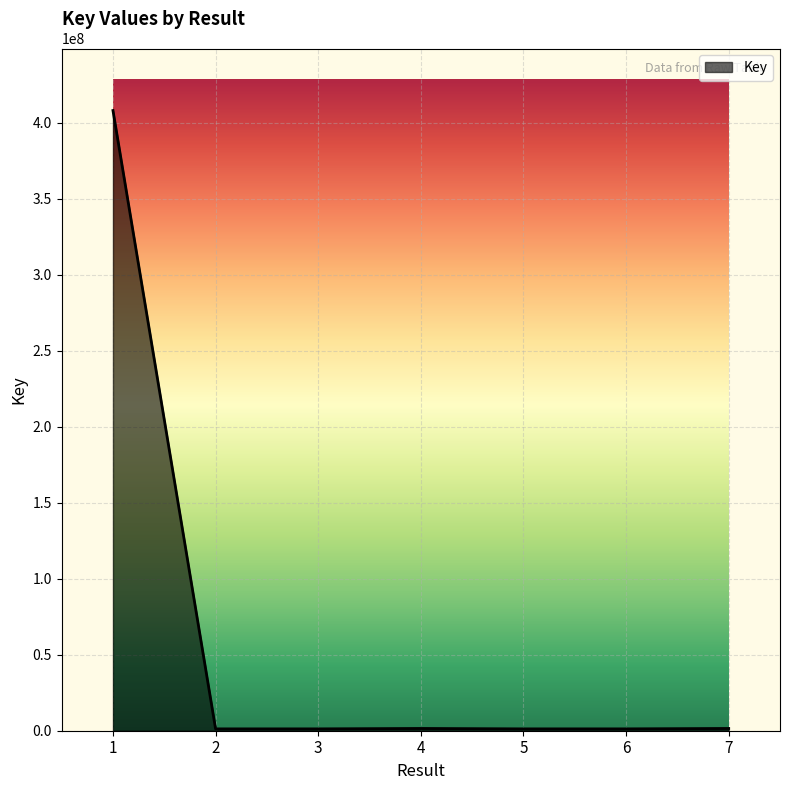

True or false: there are more than 2 points higher than both neighbors.

False